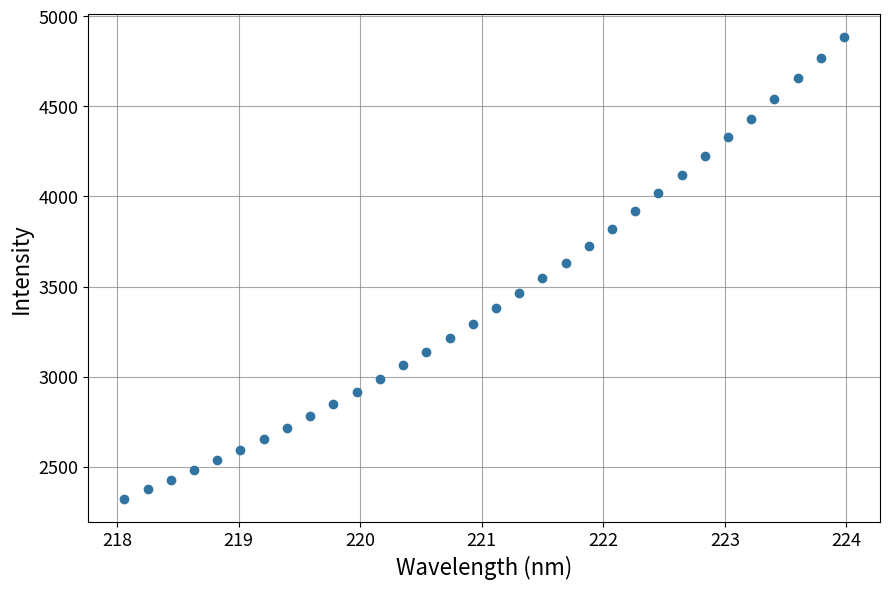

What is the range of X values (max minus min)?

5.9